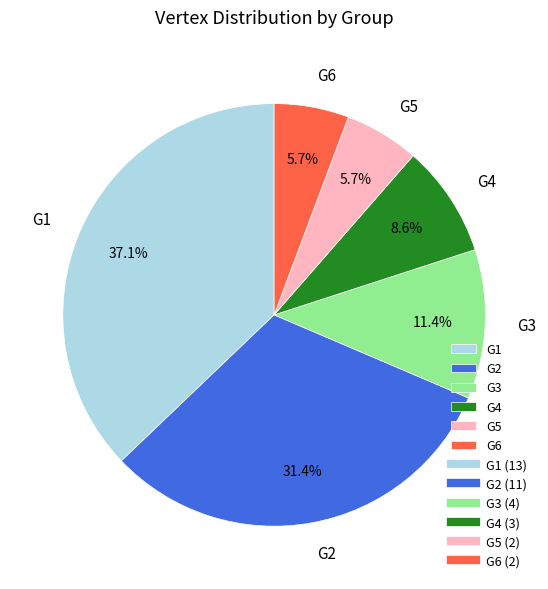

Which slice is the largest?

G1